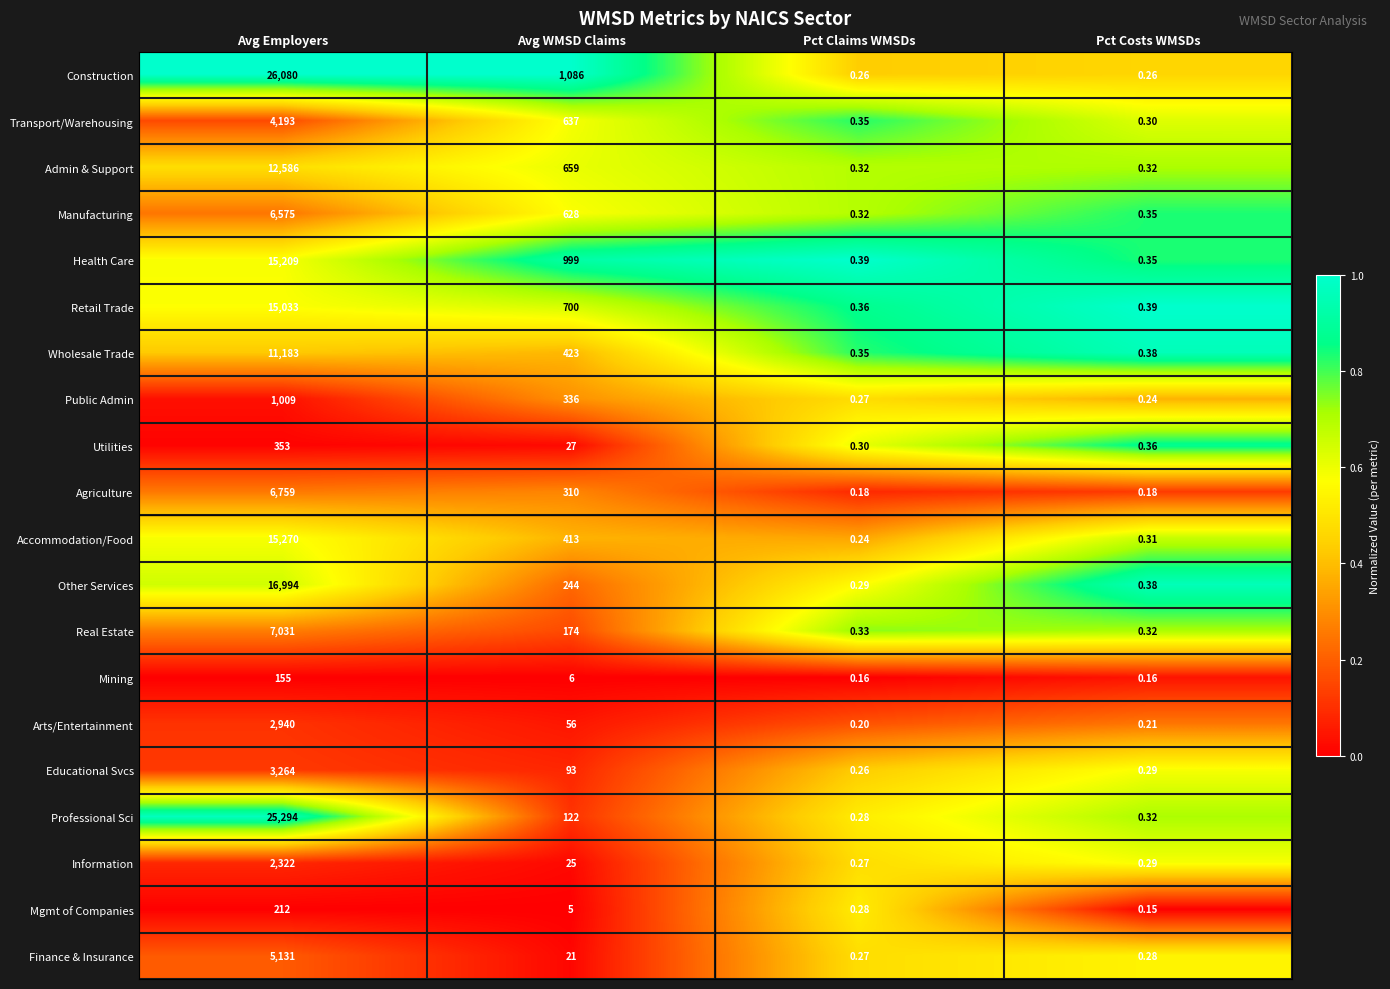

Which series has the widest spread of values?

Construction